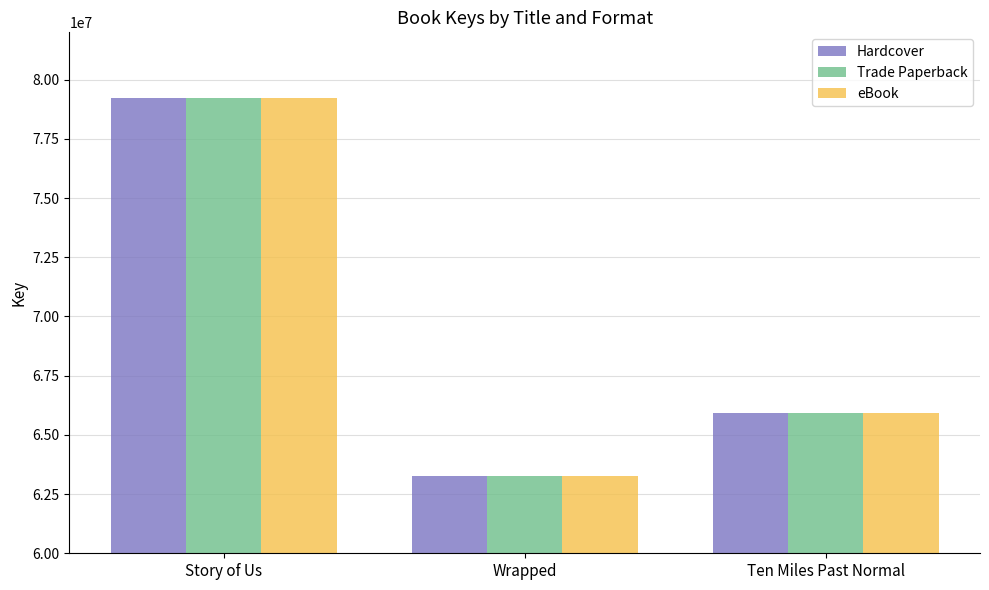

Reading left to right, list all the values displayed in this chart.

Hardcover: Story of Us=79225195	Wrapped=63270202	Ten Miles Past Normal=65942651
Trade Paperback: Story of Us=79225195	Wrapped=63270202	Ten Miles Past Normal=65942651
eBook: Story of Us=79225195	Wrapped=63270202	Ten Miles Past Normal=65942651